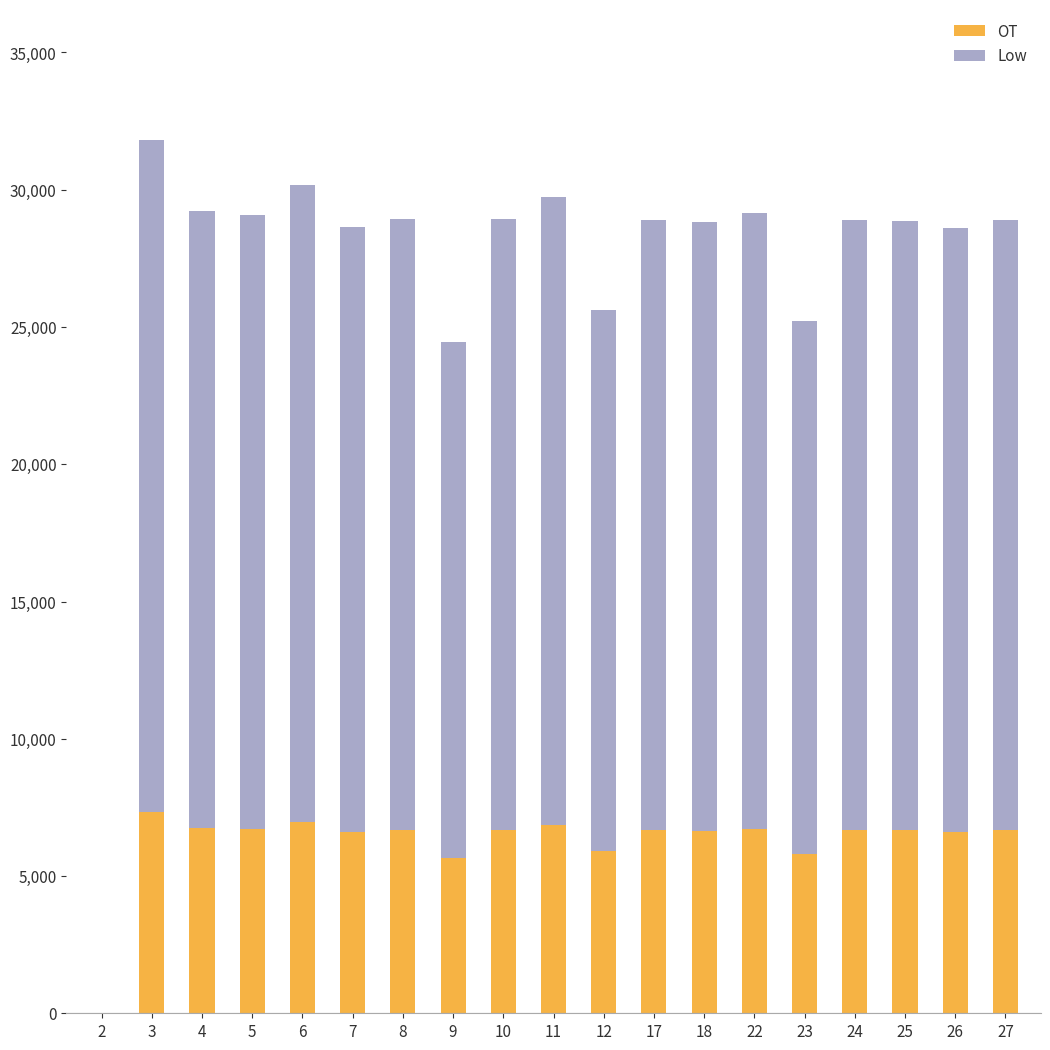

What is the sum of all OT values?

118596